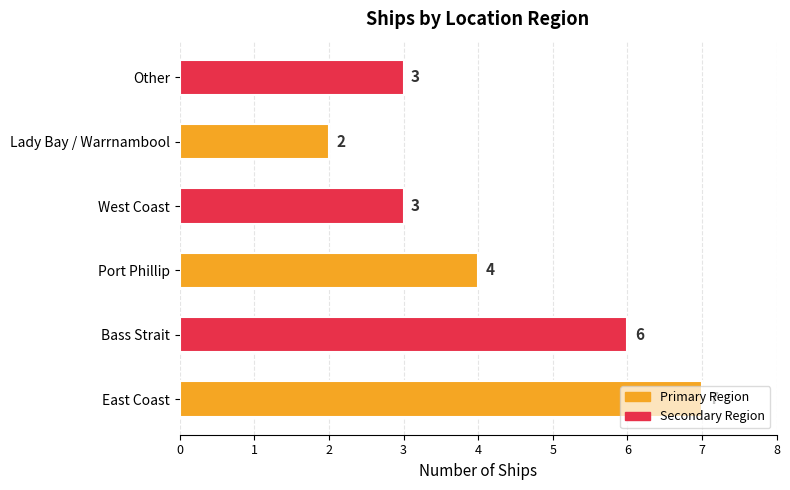

Is it true that the value at West Coast is 3?

True